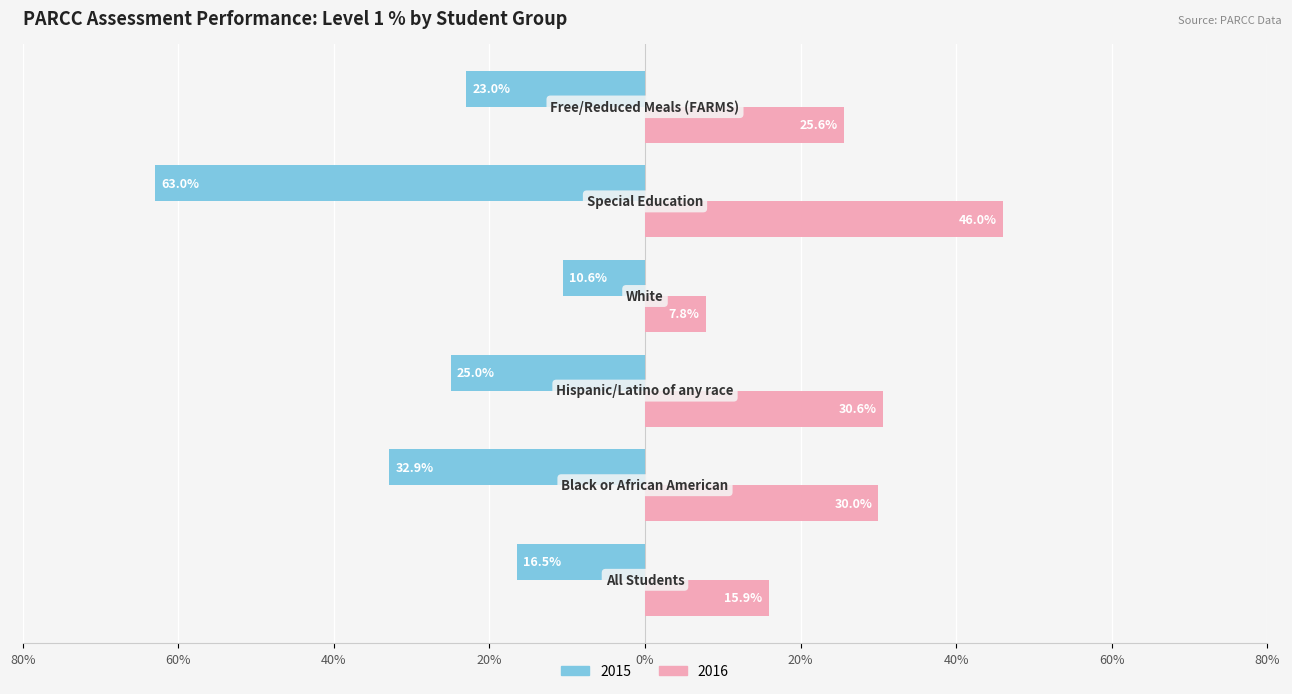

What are all the series names shown in the legend?

2015, 2016